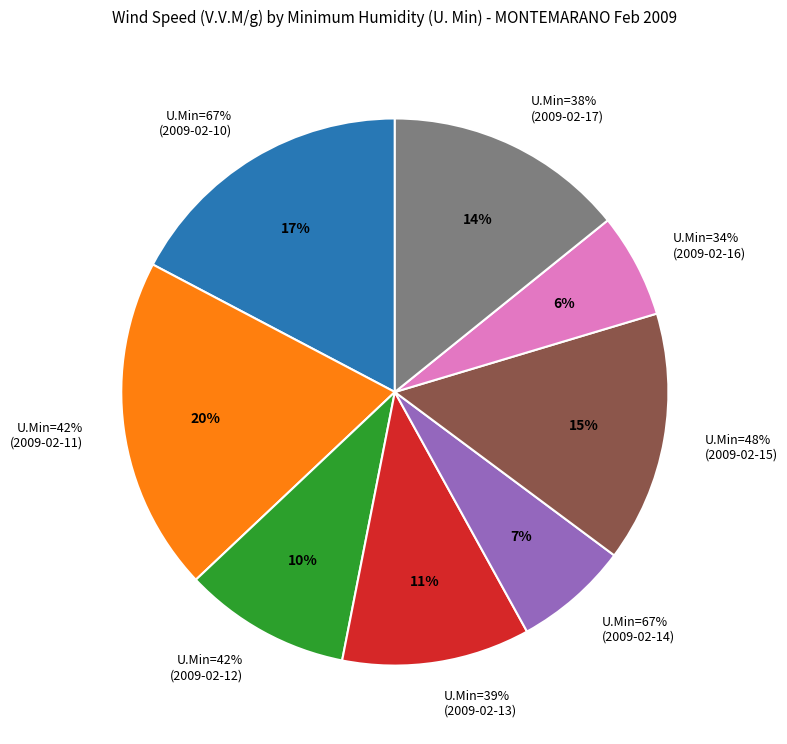

Does any single category account for the majority?

No